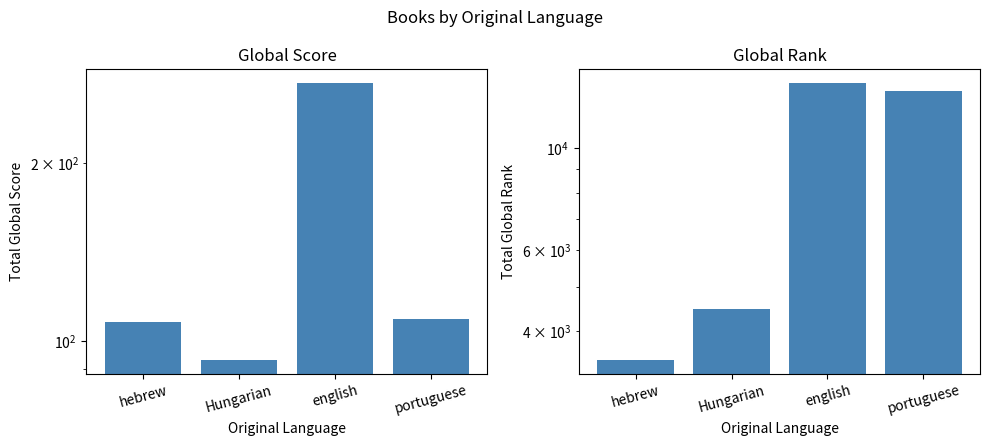

Rank the series by their maximum value, from lowest to highest.

Global Score, Global Rank